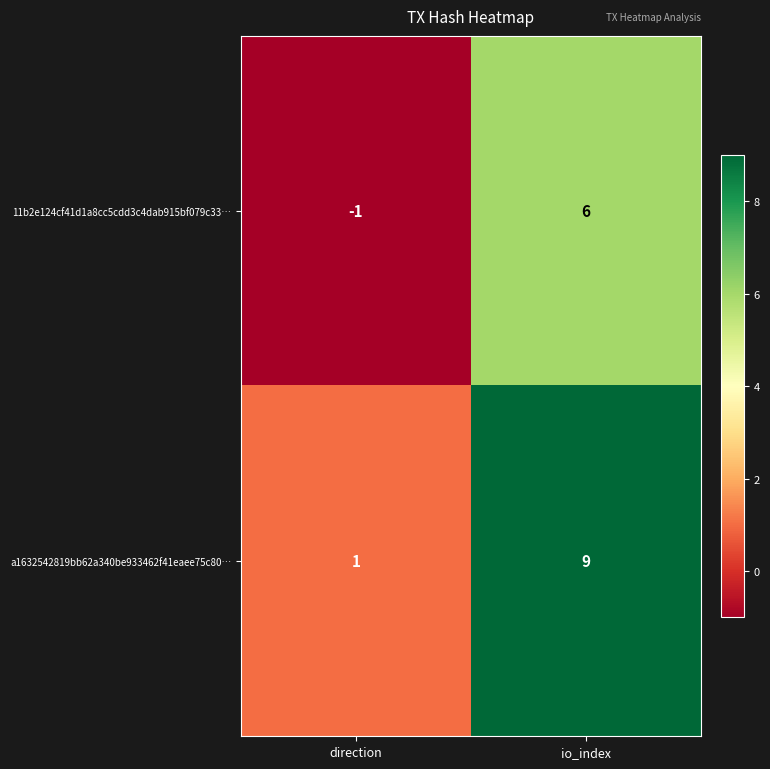

What is the sum of all 11b2e124cf41d1a8cc5cdd3c4dab915bf079c33… values?

5